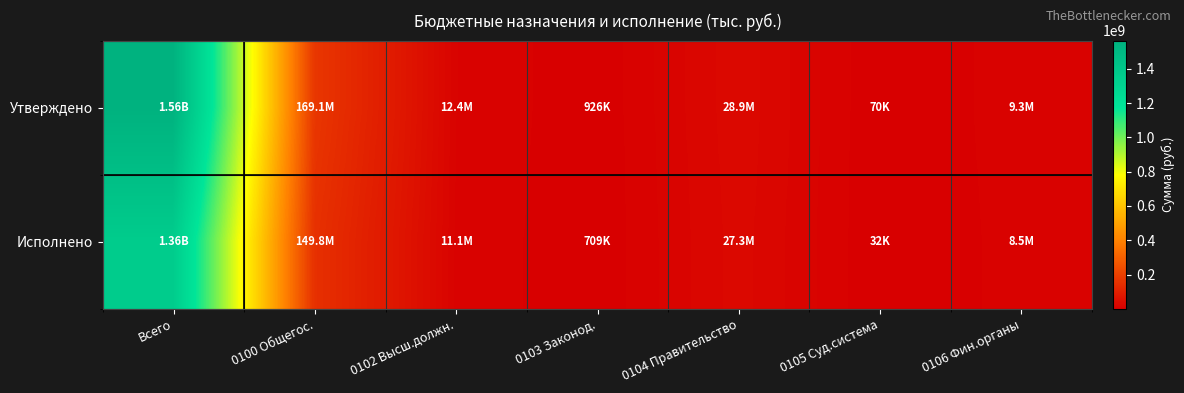

At which category is the sum across all series the highest?

Всего